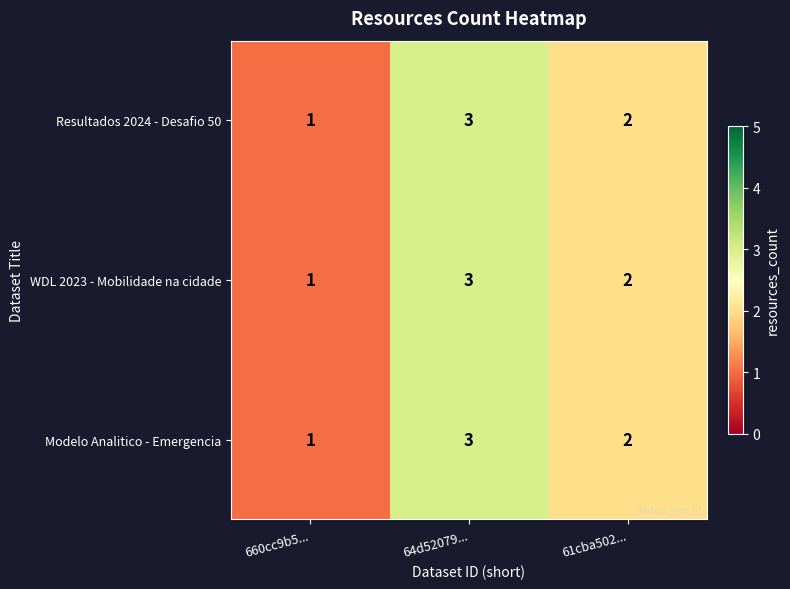

Where is Modelo Analitico - Emergencia nearest to the value 2?

61cba502...